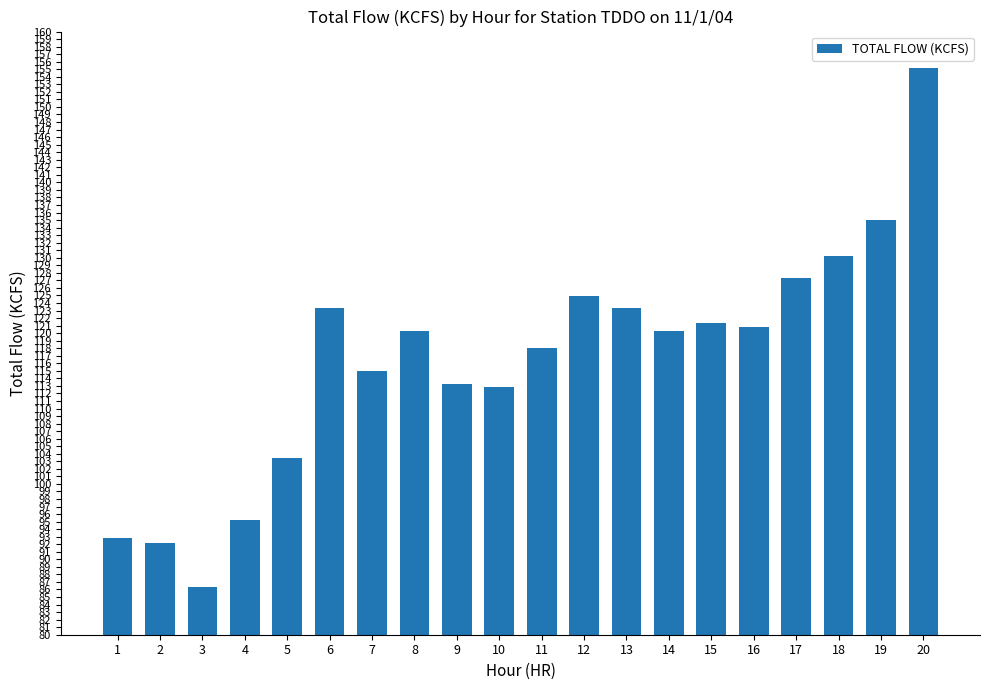

Where does the data first go above 120?

6